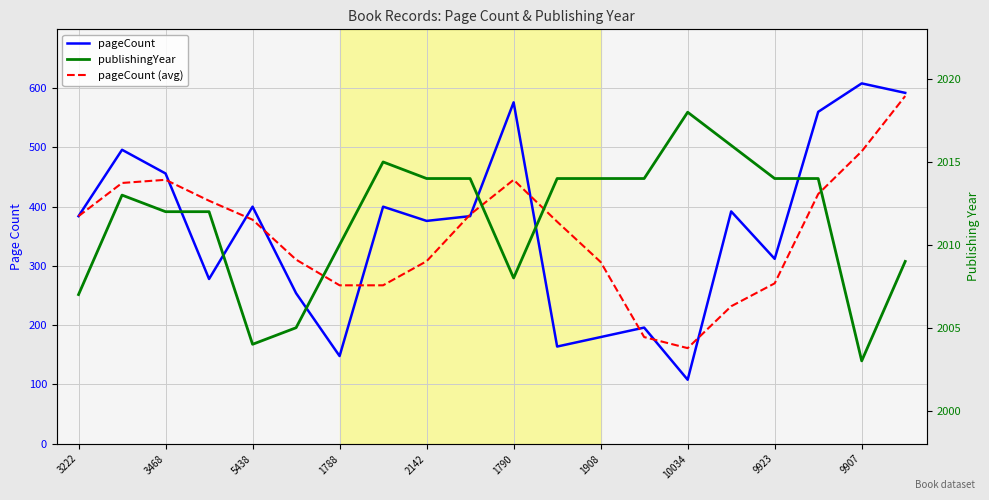

What is the sum of all pageCount (avg) values?

7069.3